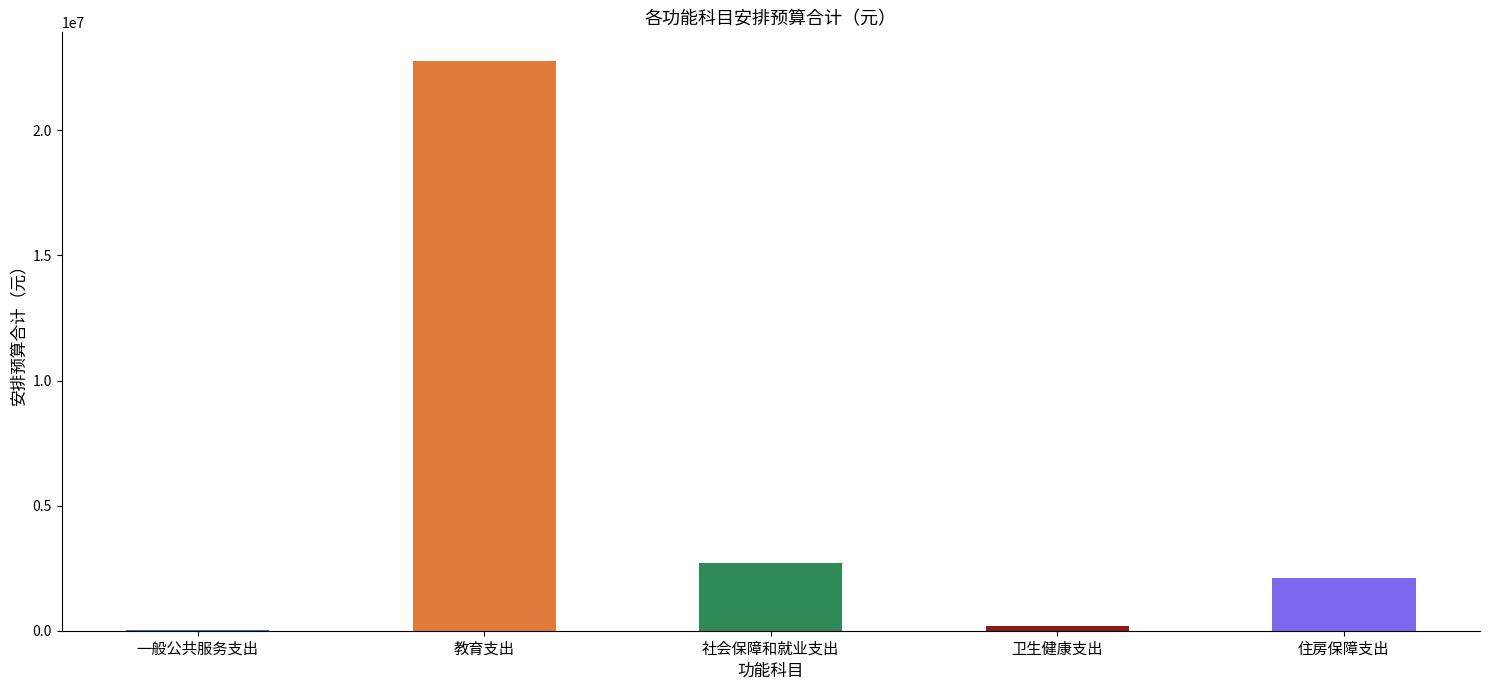

Reading left to right, extract all data points from this chart.

24200.0	22778084.4	2702779.0	180000.0	2106618.0